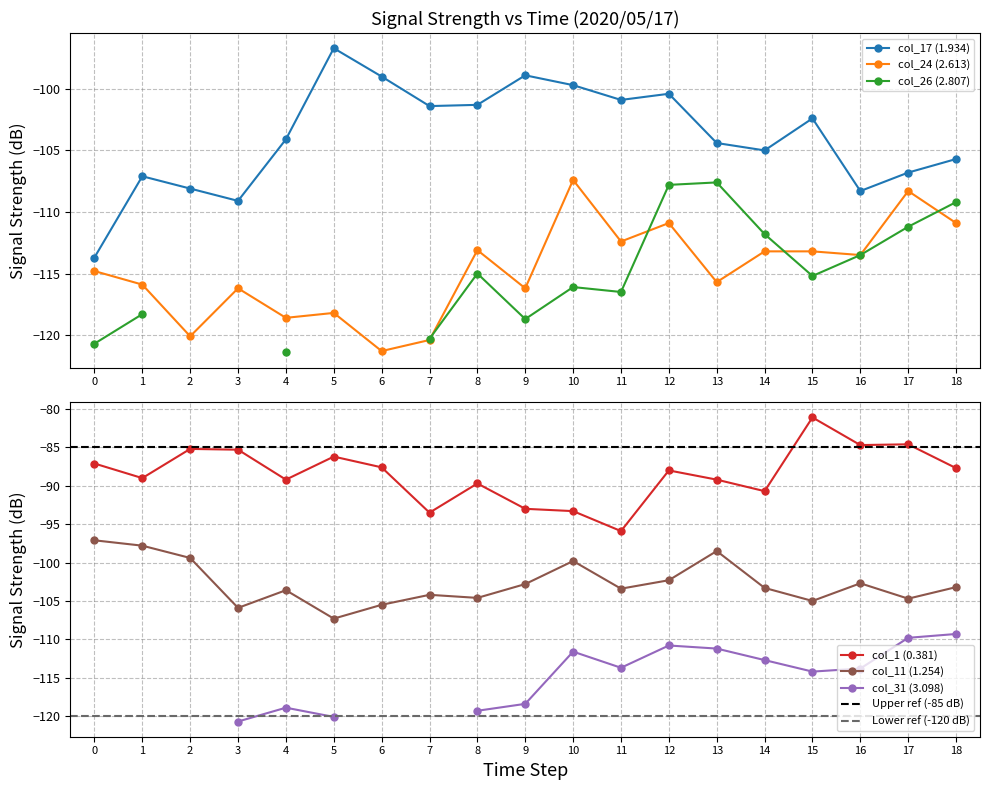

Which series has the largest total across all categories?

col_1 (0.381)